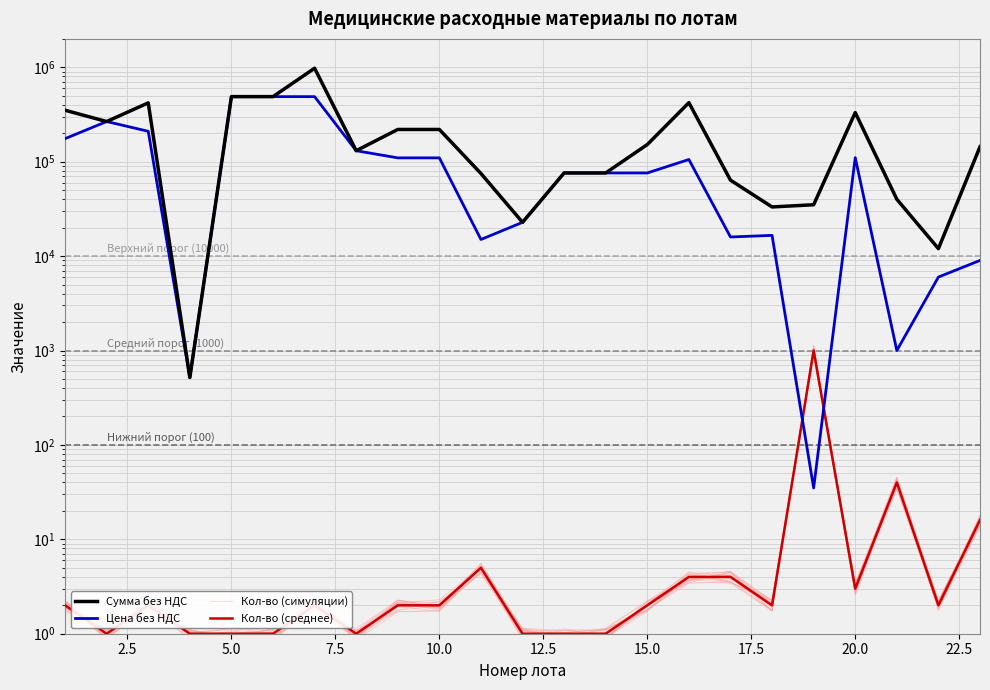

Reading left to right, list all the values displayed in this chart.

Сумма без НДС: 350960.0	266430.0	419984.0	518.0	489000.0	489000.0	978000.0	130770.0	219600.0	219600.0	75000.0	22795.0	76000.0	76000.0	152000.0	422000.0	63772.0	33170.0	35000.0	331503.0	40000.0	12000.0	144000.0
Цена без НДС: 175480.0	266430.0	209992.0	518.0	489000.0	489000.0	489000.0	130770.0	109800.0	109800.0	15000.0	22795.0	76000.0	76000.0	76000.0	105500.0	15943.0	16585.0	35.0	110501.0	1000.0	6000.0	9000.0
Кол-во (симуляции): 2.2	1.0	2.2	1.1	0.9	1.1	2.2	1.1	1.8	2.0	4.8	1.1	1.0	1.1	2.0	3.7	4.1	1.7	1098.3	3.1	43.1	1.9	18.3
Кол-во (среднее): 2.0	1.0	2.0	1.0	1.0	1.0	2.0	1.0	2.0	2.0	5.0	1.0	1.0	1.0	2.0	4.0	4.0	2.0	1000.0	3.0	40.0	2.0	16.0